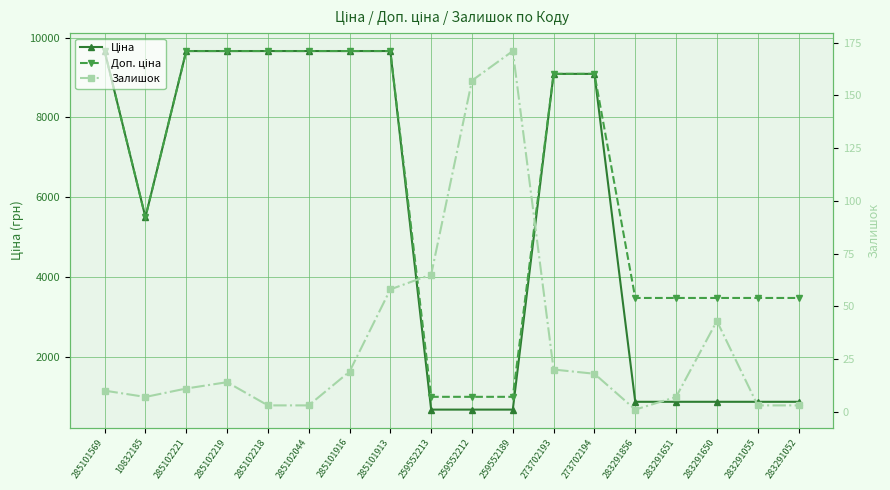

True or false: Ціна and Залишок cross at least once.

False